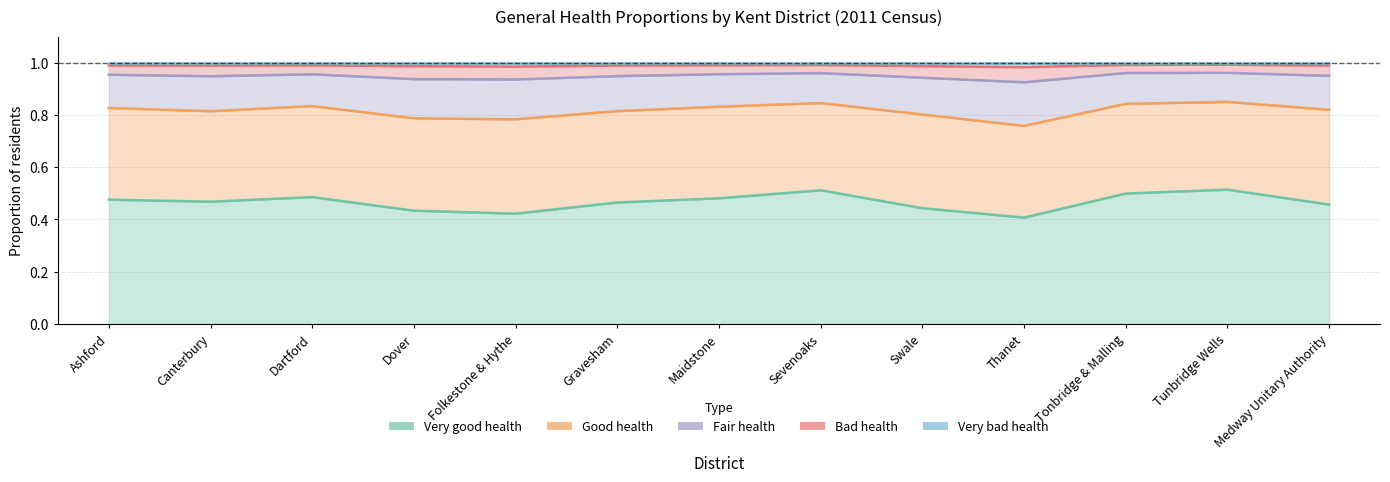

How many categories are shown in the chart?

13